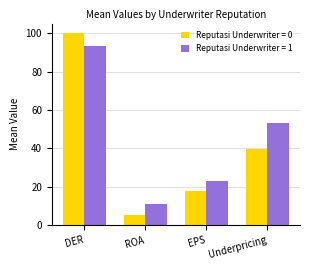

Which series has the widest spread of values?

Reputasi Underwriter = 0